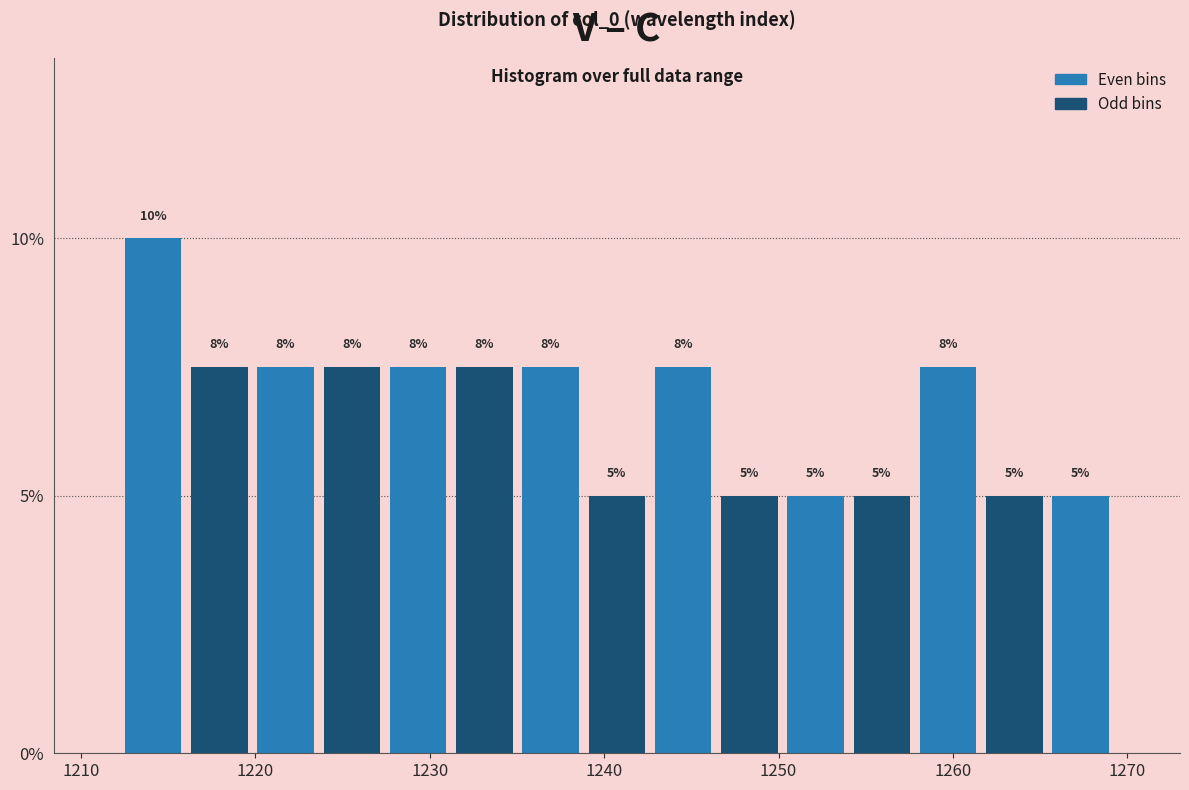

Around what value on the x-axis is the tallest bar? Give the approximate position of its centre, as read against the axis.

1214